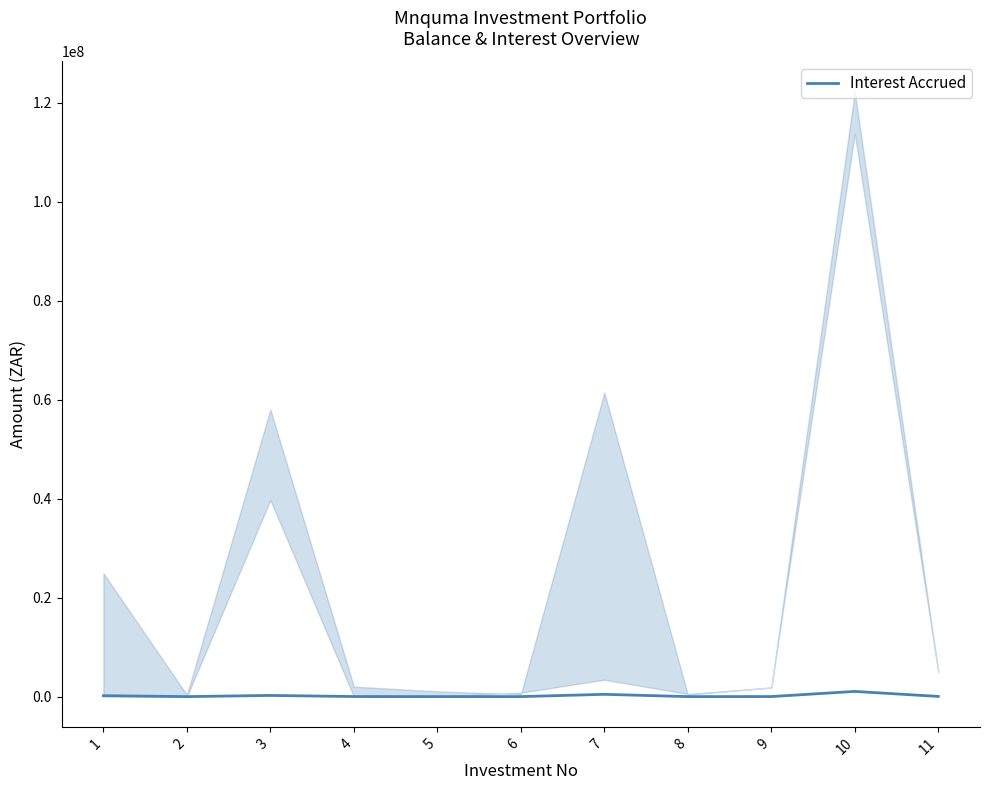

Count the number of data series in this chart.

1